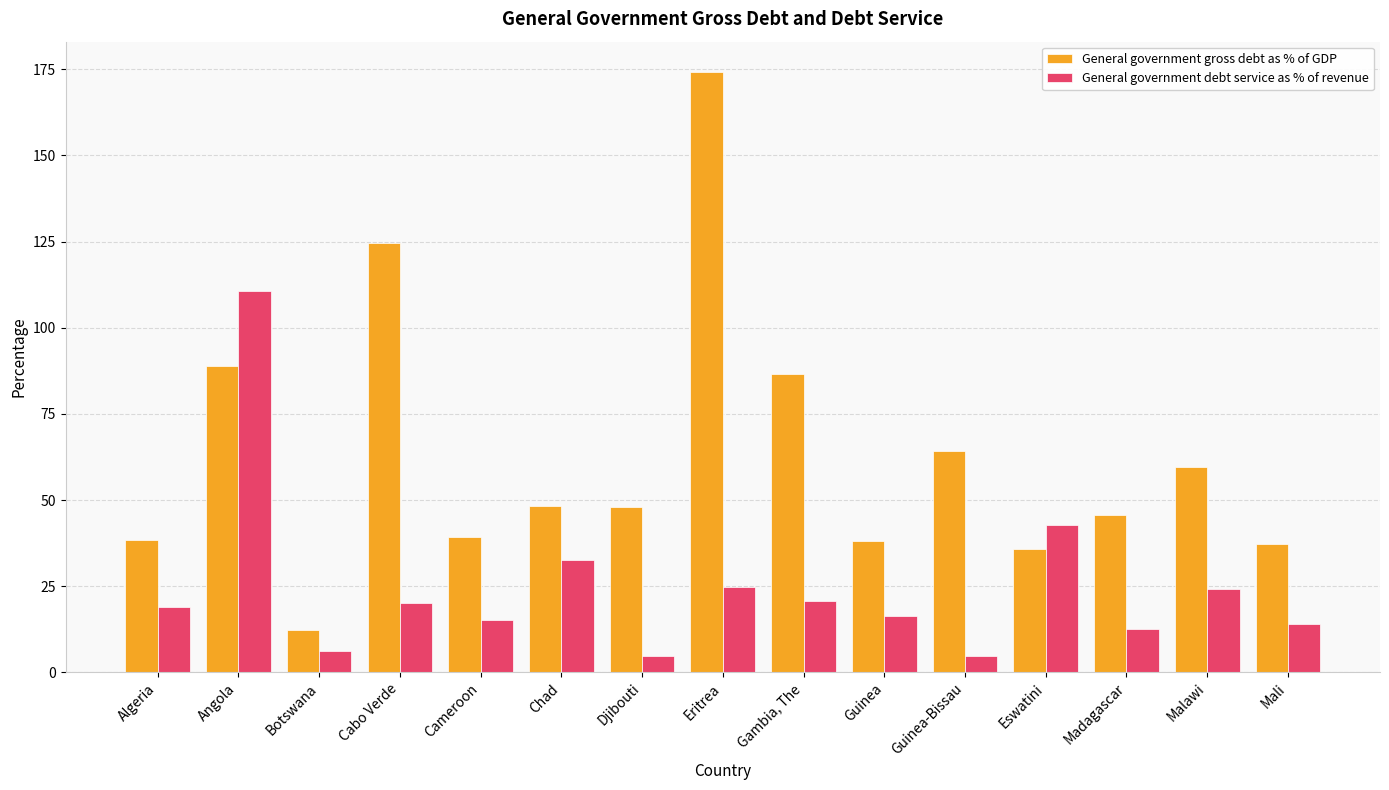

Which series has the largest range (max minus min)?

General government gross debt as % of GDP